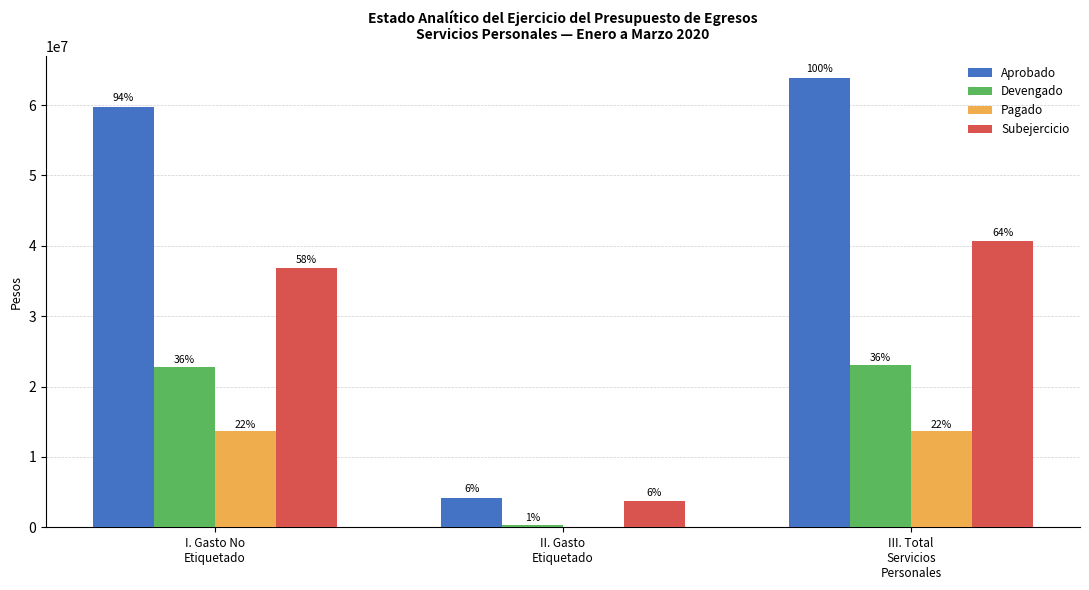

Which label corresponds to the smallest value in the chart?

II. Gasto
Etiquetado